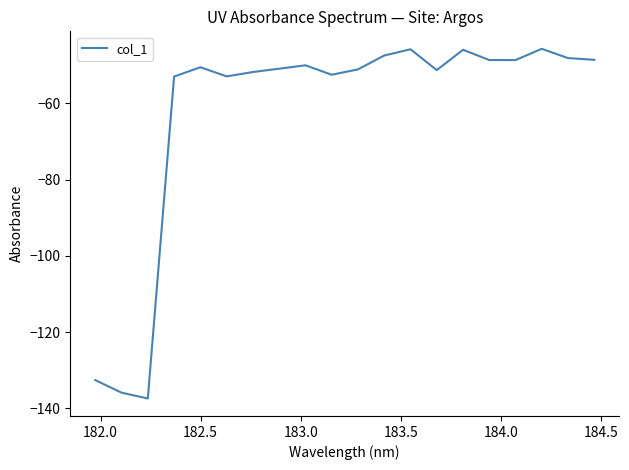

What is the smallest value displayed?

-137.4